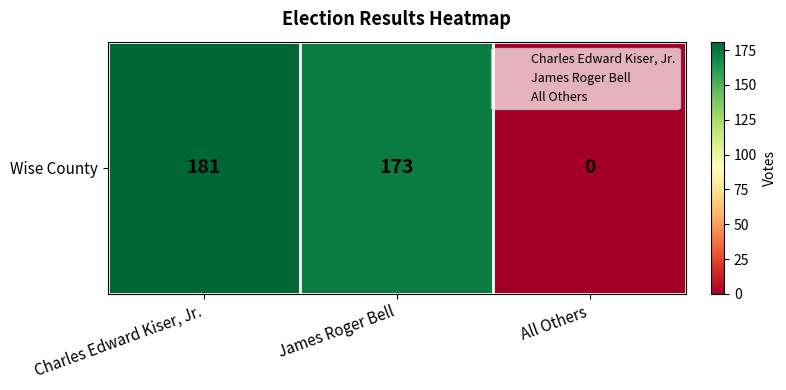

What is the average value?

118